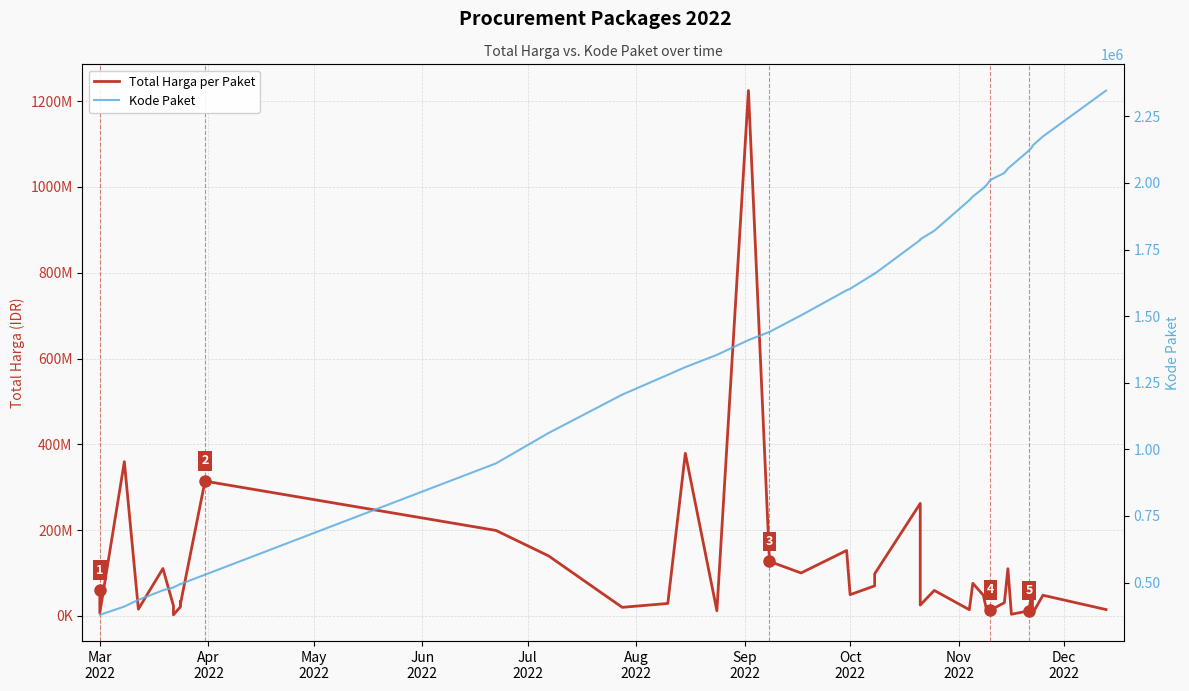

Is the value of Kode Paket at 19 greater than the value of Total Harga per Paket at Mar
2022?

No